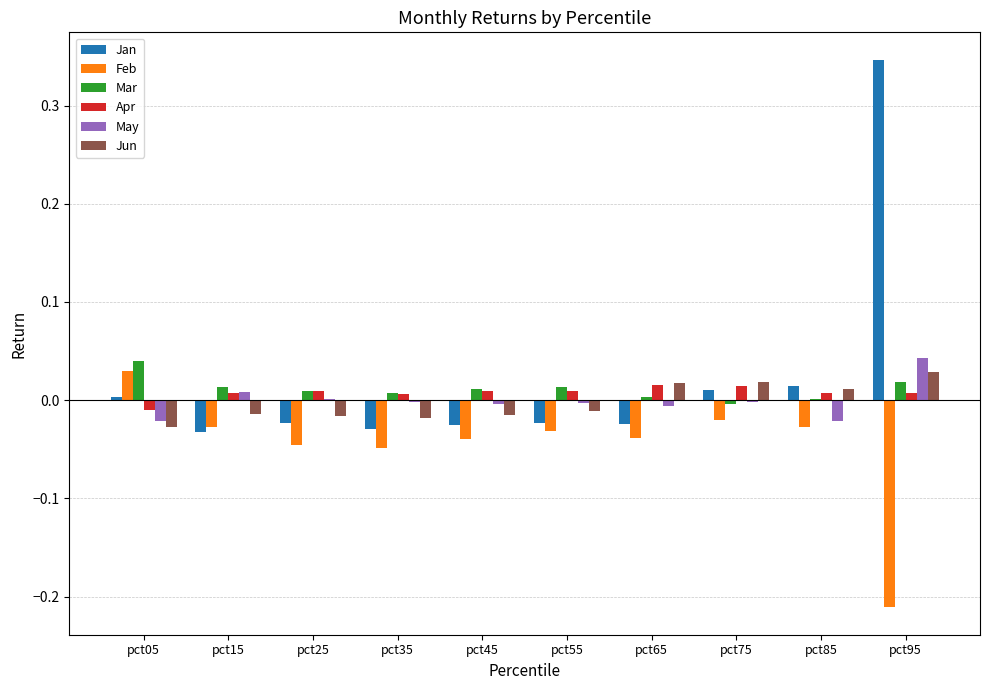

How many groups of bars are there?

10